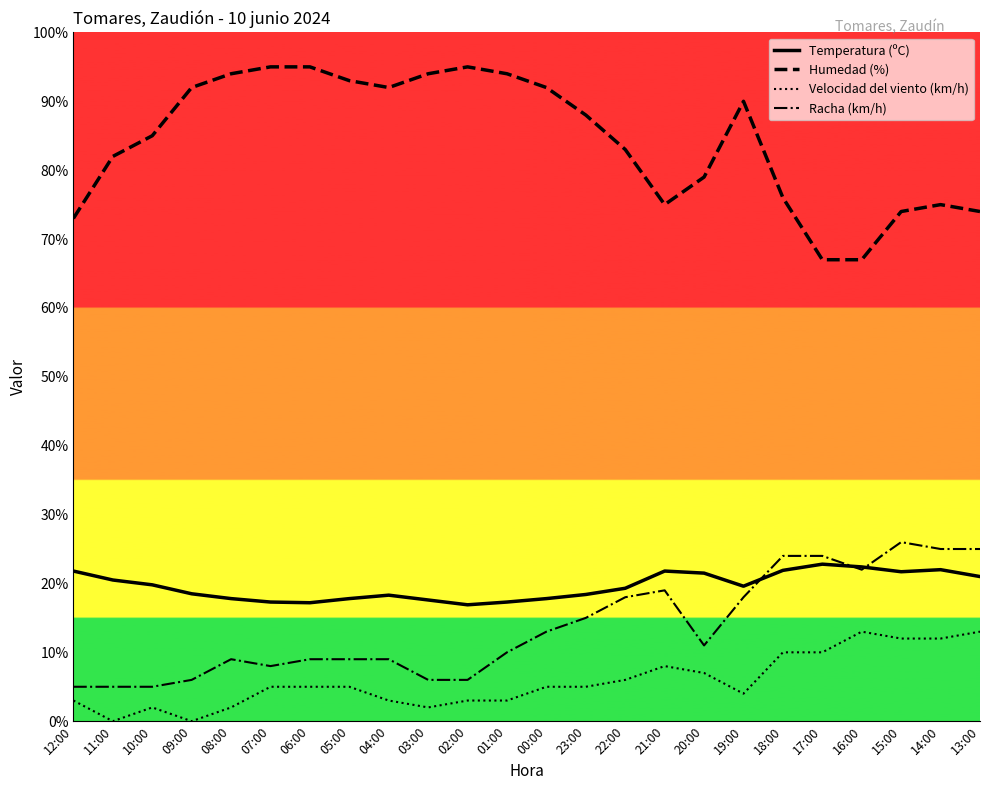

At 00:00, list the series in order from smallest to largest.

Velocidad del viento (km/h), Racha (km/h), Temperatura (ºC), Humedad (%)